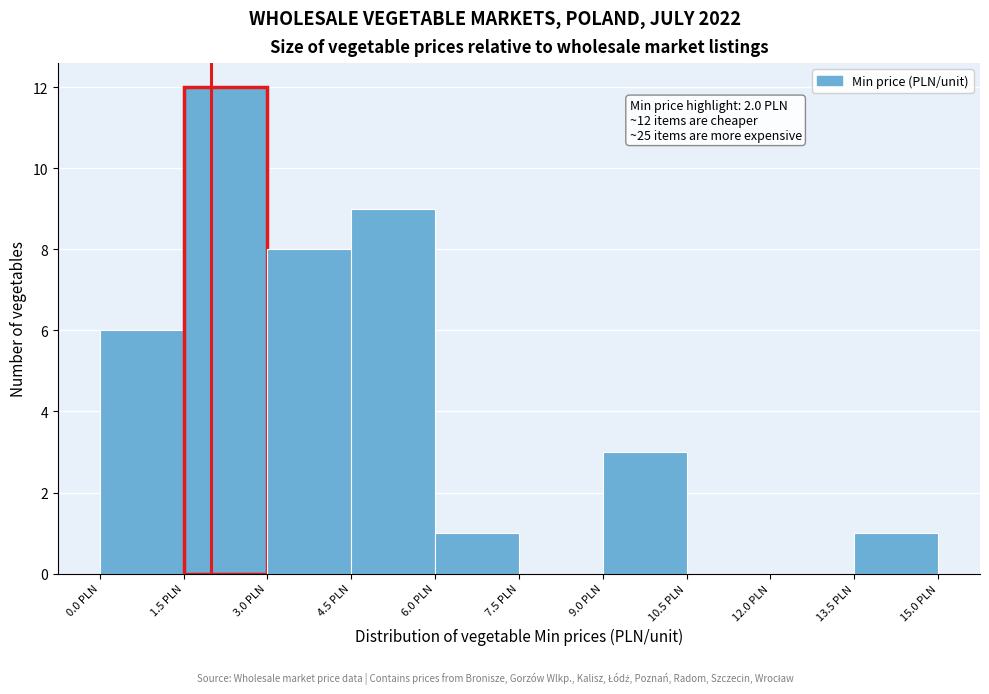

Over which range of the x-axis is the bar tallest?

1.5 to 3.0